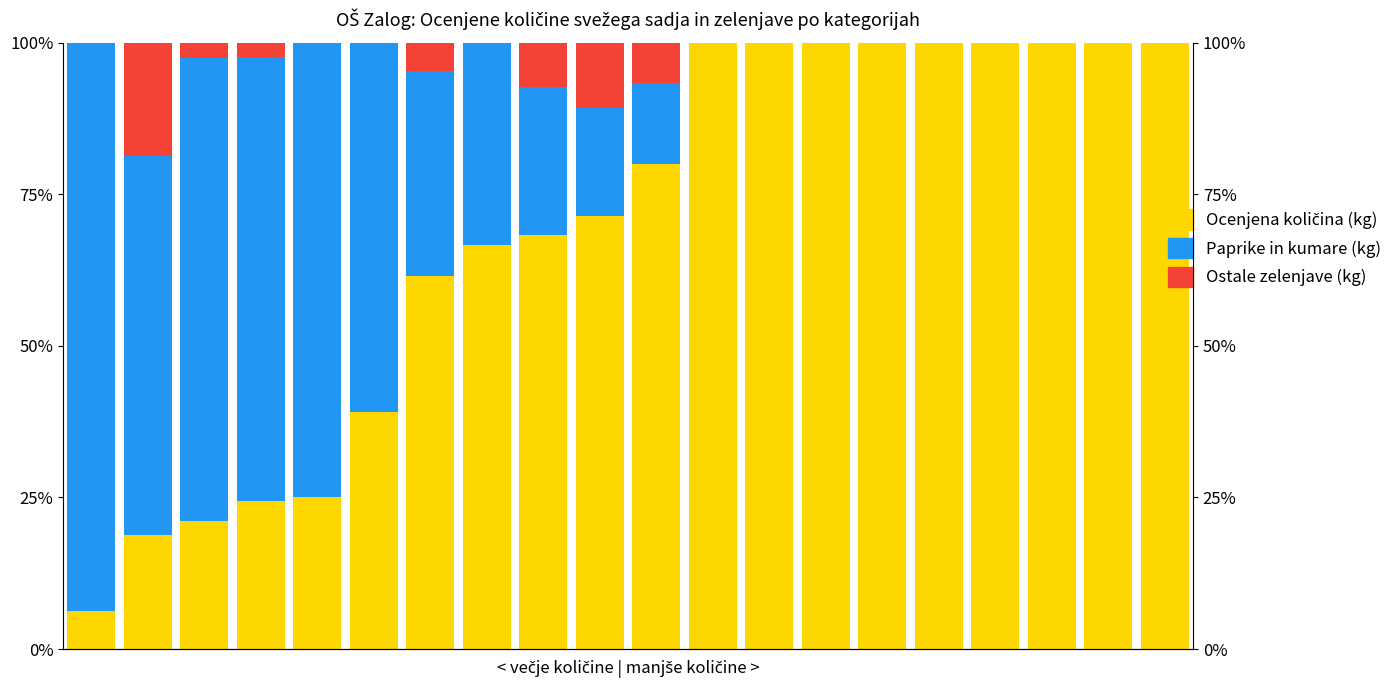

What are all the series names shown in the legend?

Ocenjena količina (kg), Paprike in kumare (kg), Ostale zelenjave (kg)